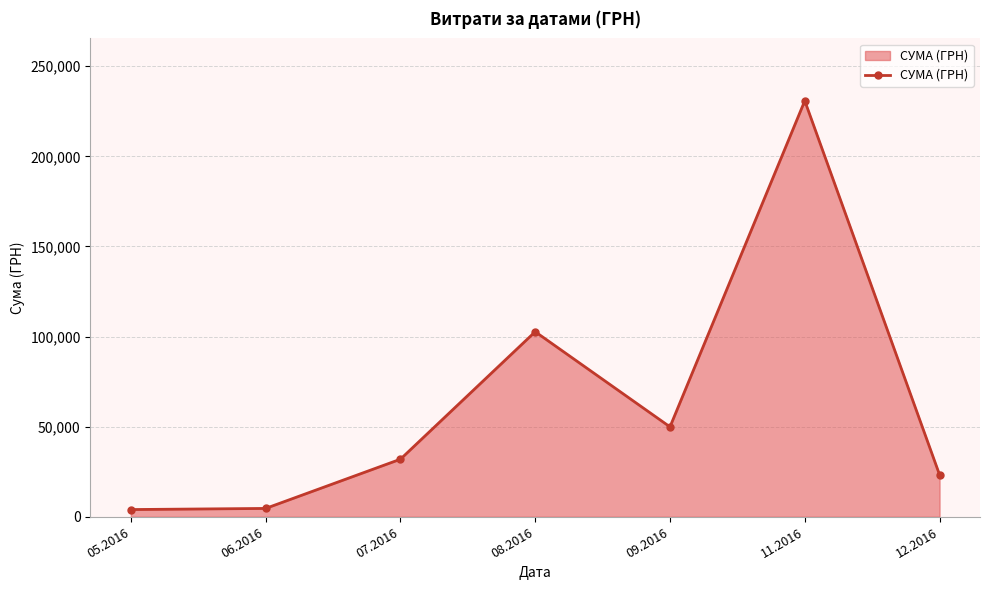

What is the difference between the values at 08.2016 and 12.2016?

79390.8